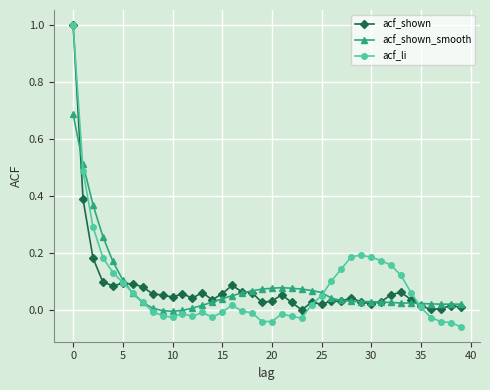

What is the highest value of the acf_shown series?

1.0